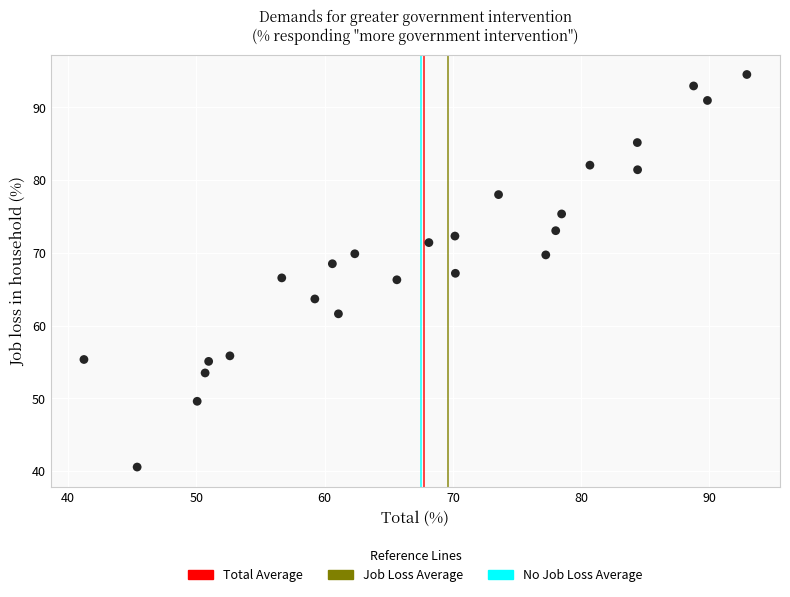

What is the range of X values (max minus min)?

51.7